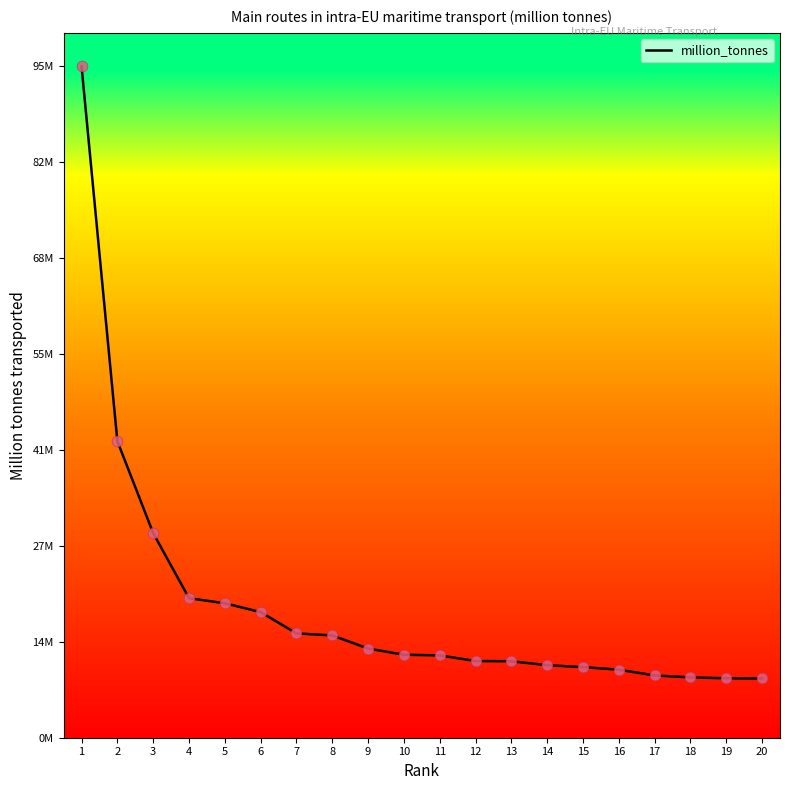

What is the ratio of the value at 16 to the value at 18?

1.1